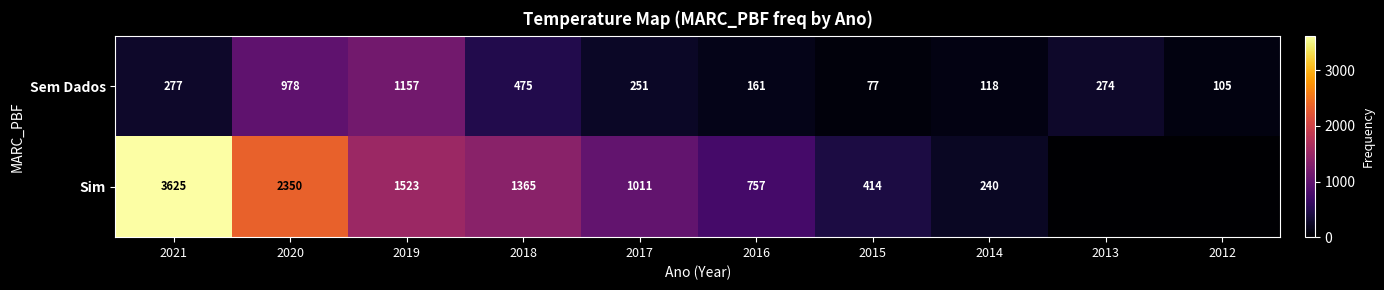

What is the total value across all series at 2020?

3328